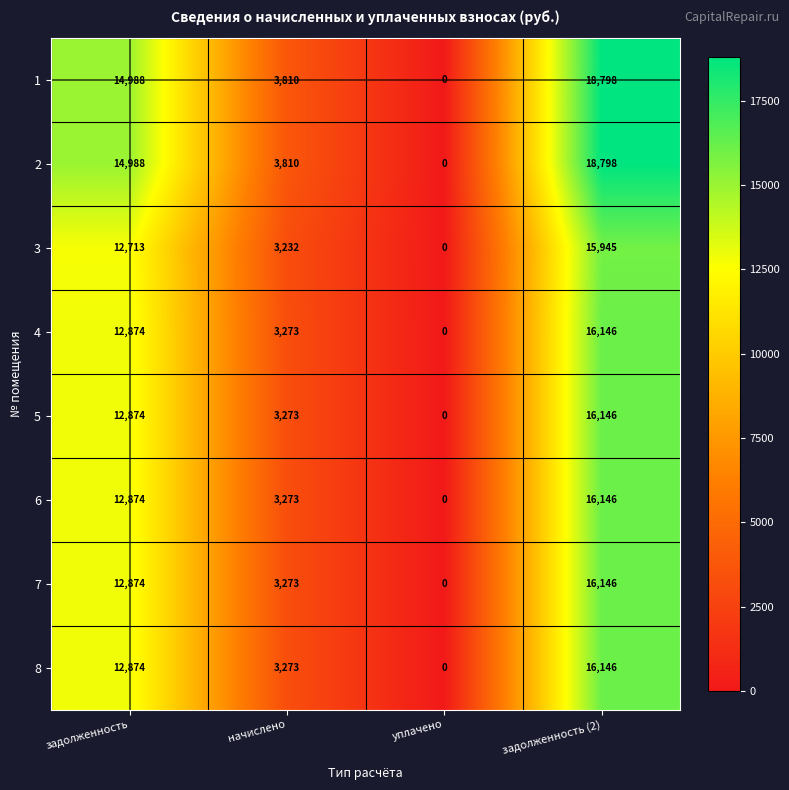

Which category has the lowest value across all series?

уплачено